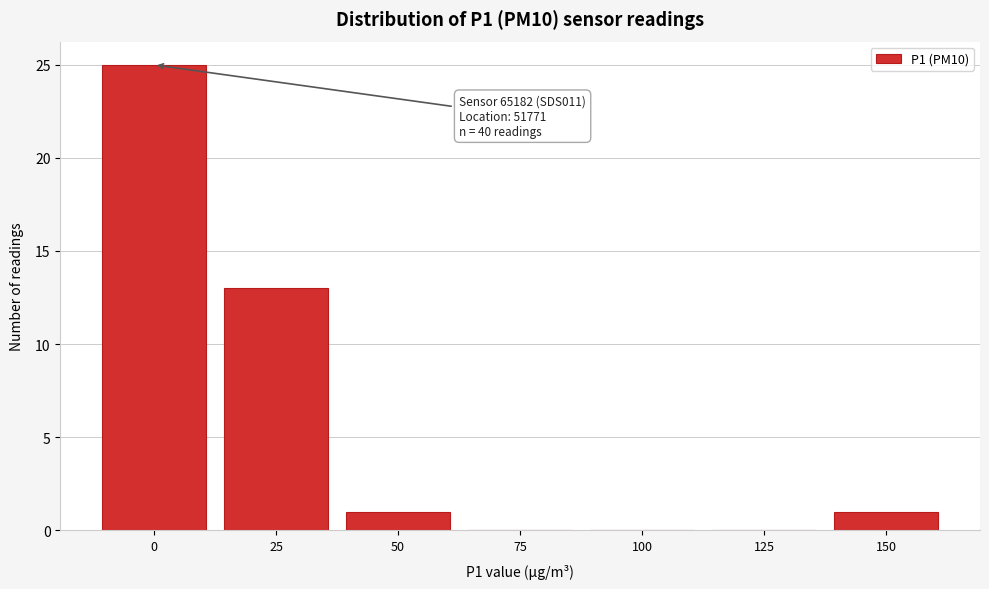

Reading left to right, what are all the values shown in this chart?

0=25	25=13	50=1	75=0	100=0	125=0	150=1